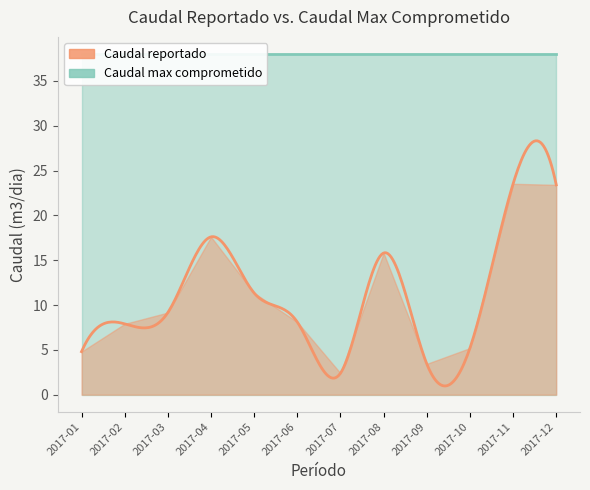

Where does the Caudal reportado series first go above 9?

2017-03